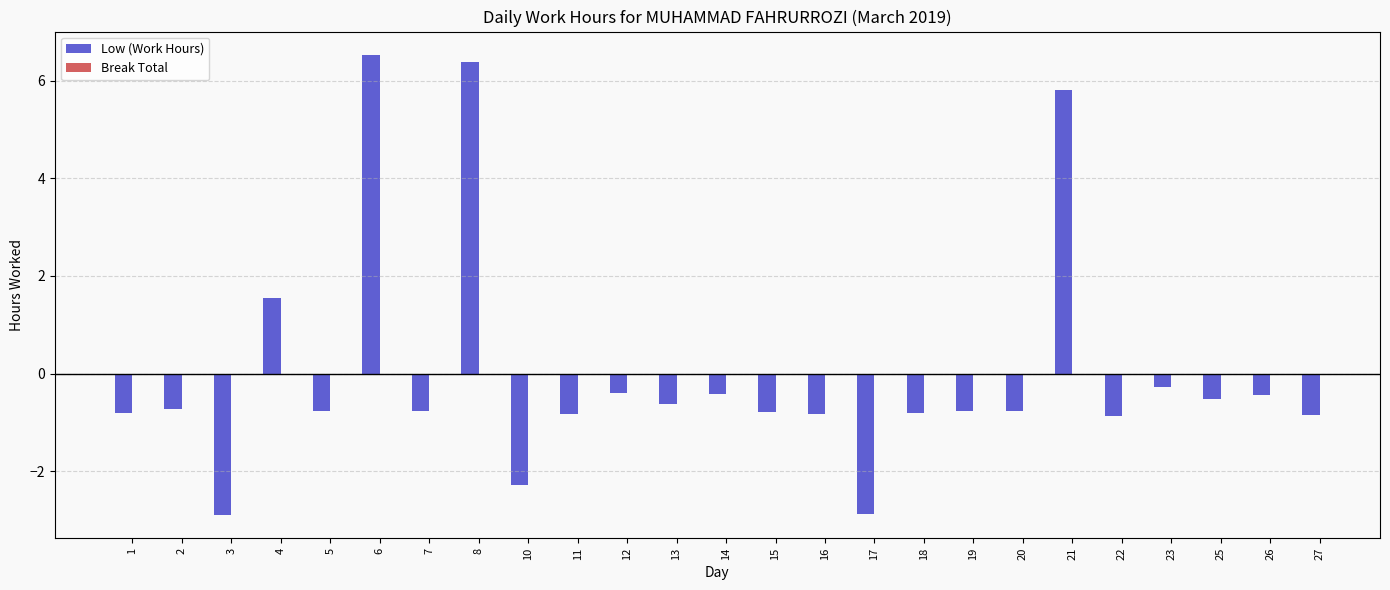

Where is the data nearest to the value 1?

4